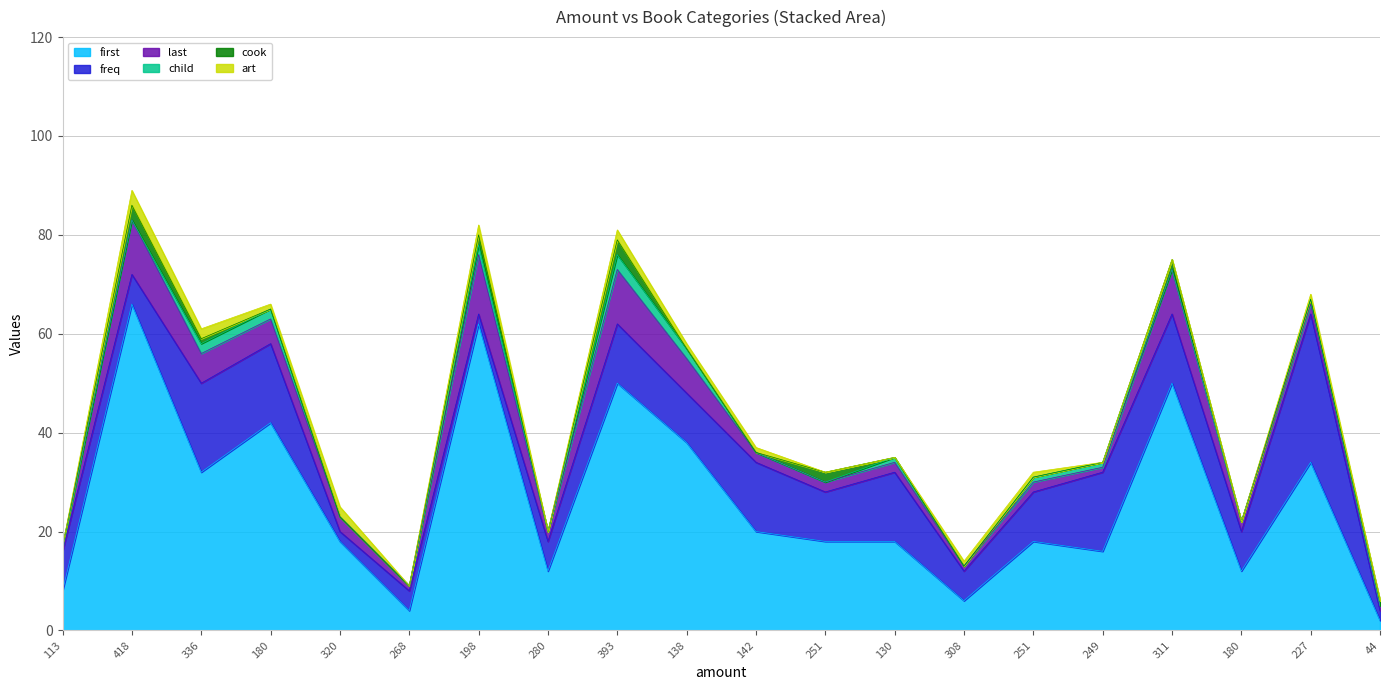

What is the label of the 1st point from the right?

44